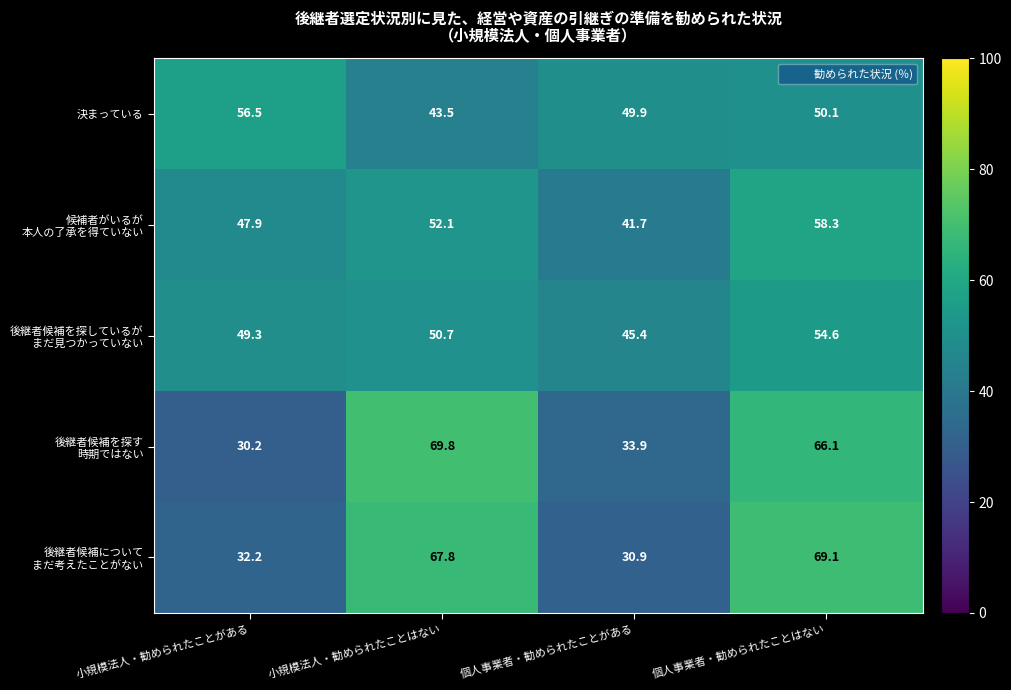

What is the total value across all series at 個人事業者・勧められたことはない?

298.2